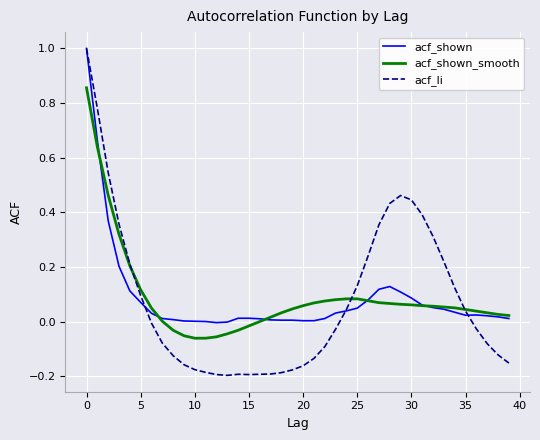

Which series has the largest range (max minus min)?

acf_li